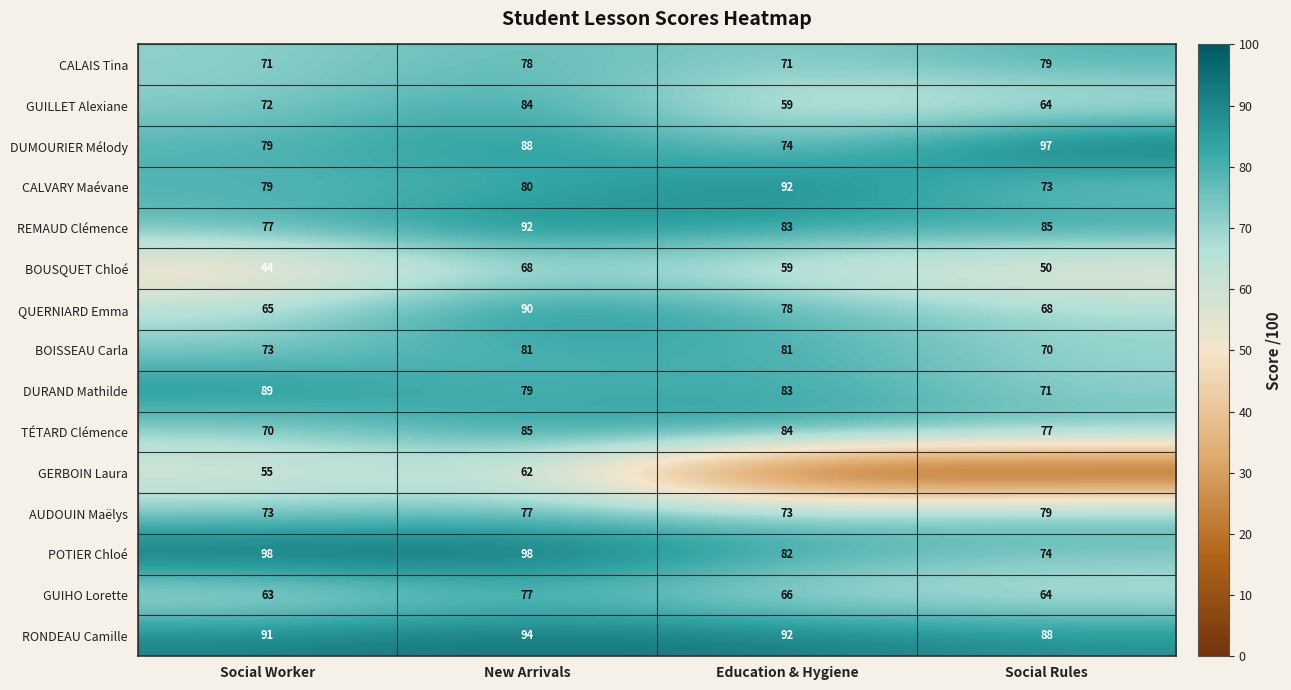

What is the total value across all series at New Arrivals?

1233